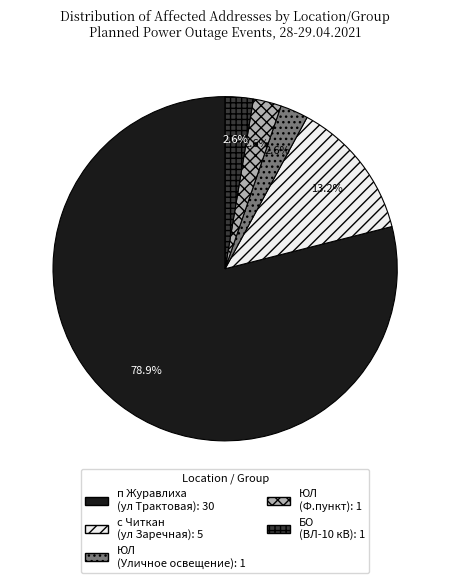

Is there a majority slice in this chart?

Yes